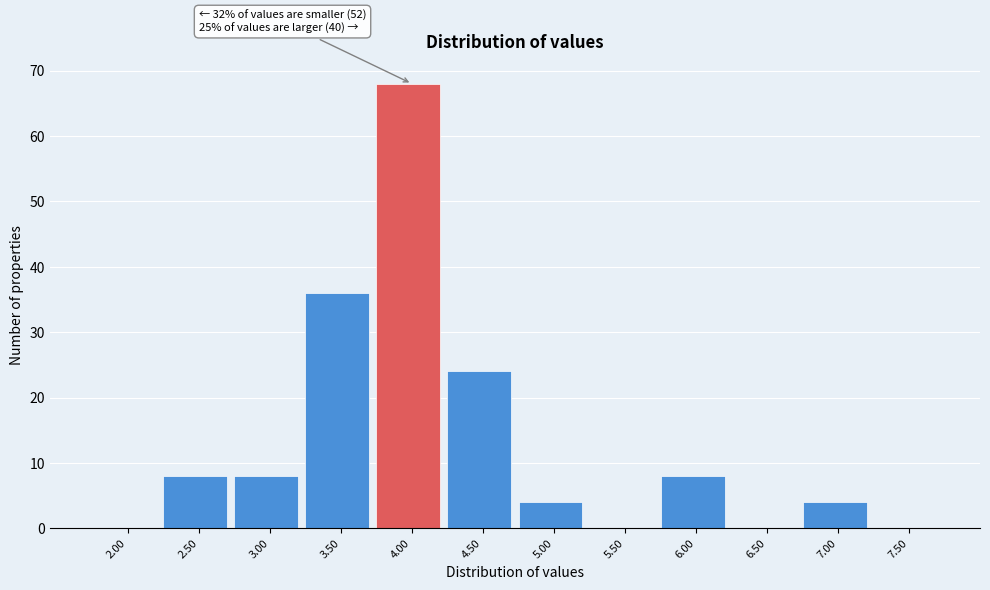

Reading left to right, transcribe all the data shown in this chart.

2.00=0	2.50=8	3.00=8	3.50=36	4.00=68	4.50=24	5.00=4	5.50=0	6.00=8	6.50=0	7.00=4	7.50=0